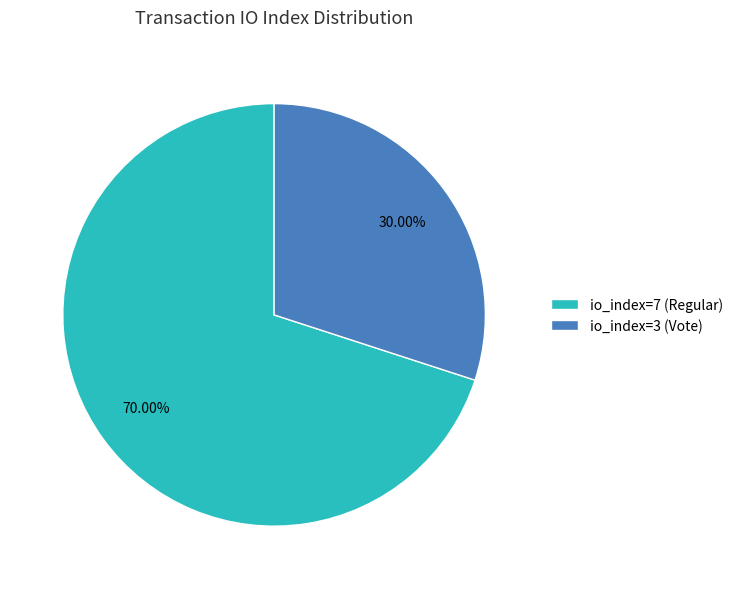

What percentage is the io_index=7 (Regular) slice, to the nearest percent?

70%